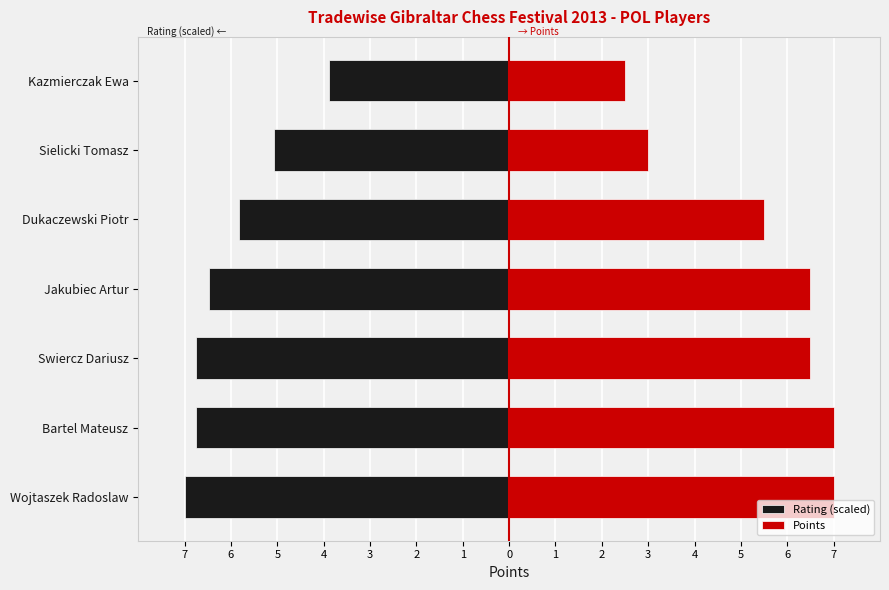

The Rating (scaled) series shows -5.1 at Sielicki Tomasz. True or false?

True